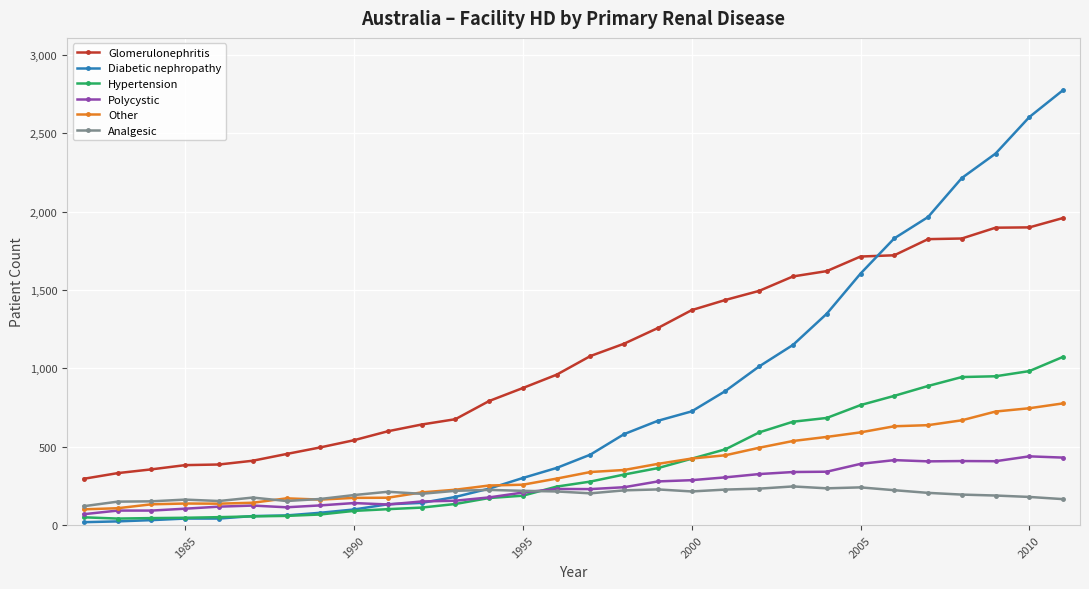

True or false: Polycystic has more than 1 interior local peaks.

True